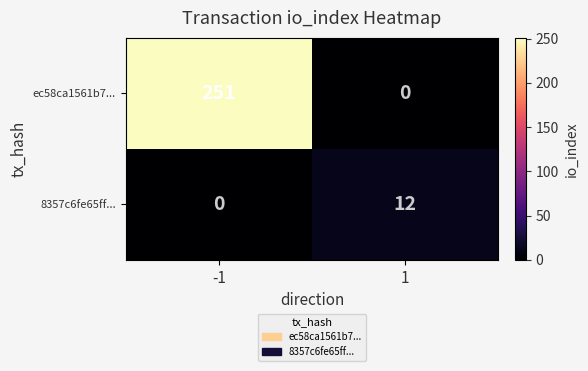

Reading left to right, what are all the values shown in this chart?

ec58ca1561b7...: 251	0
8357c6fe65ff...: 0	12